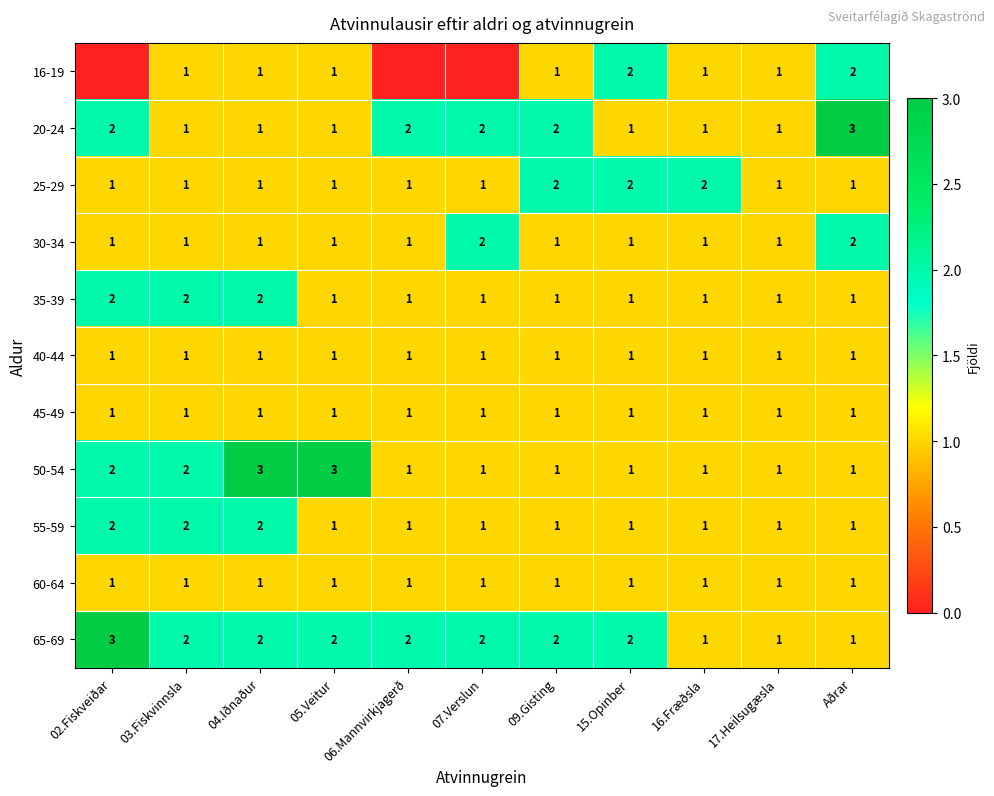

Count the number of data series in this chart.

11